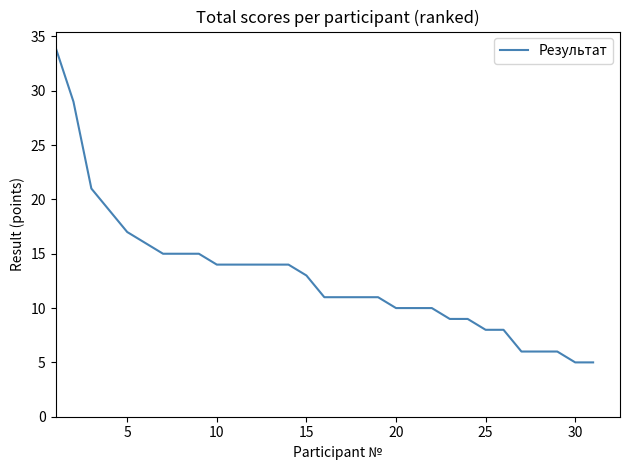

What is the maximum value shown in the chart?

34